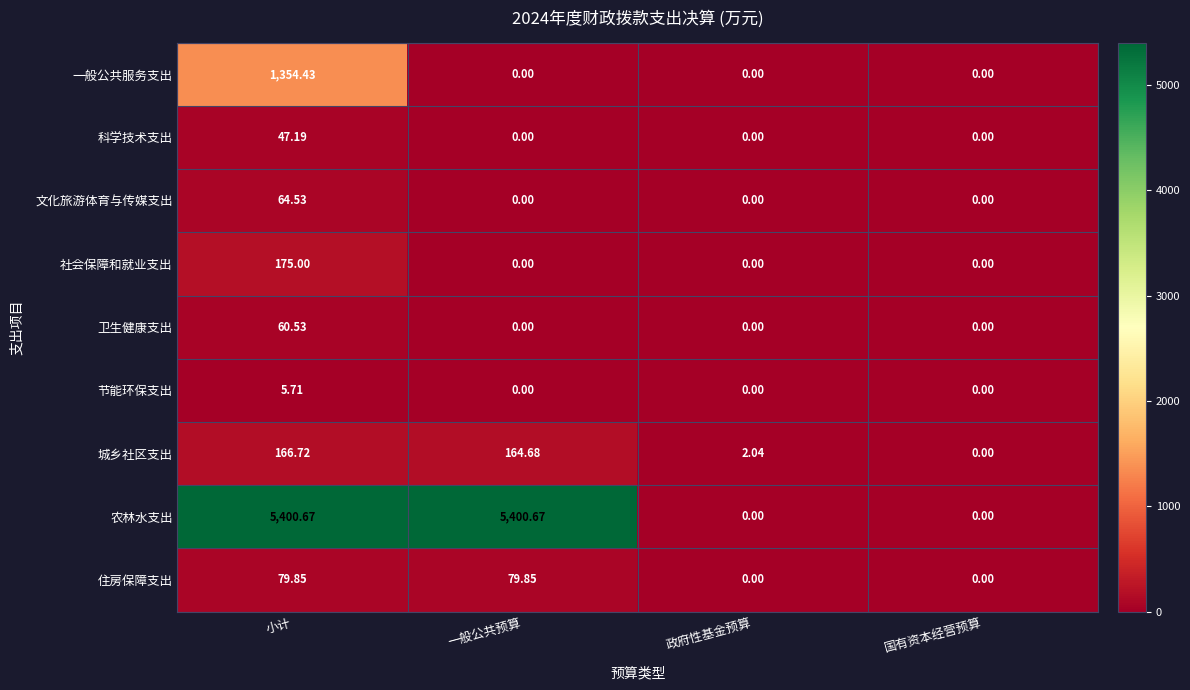

At which category is the sum across all series the highest?

小计